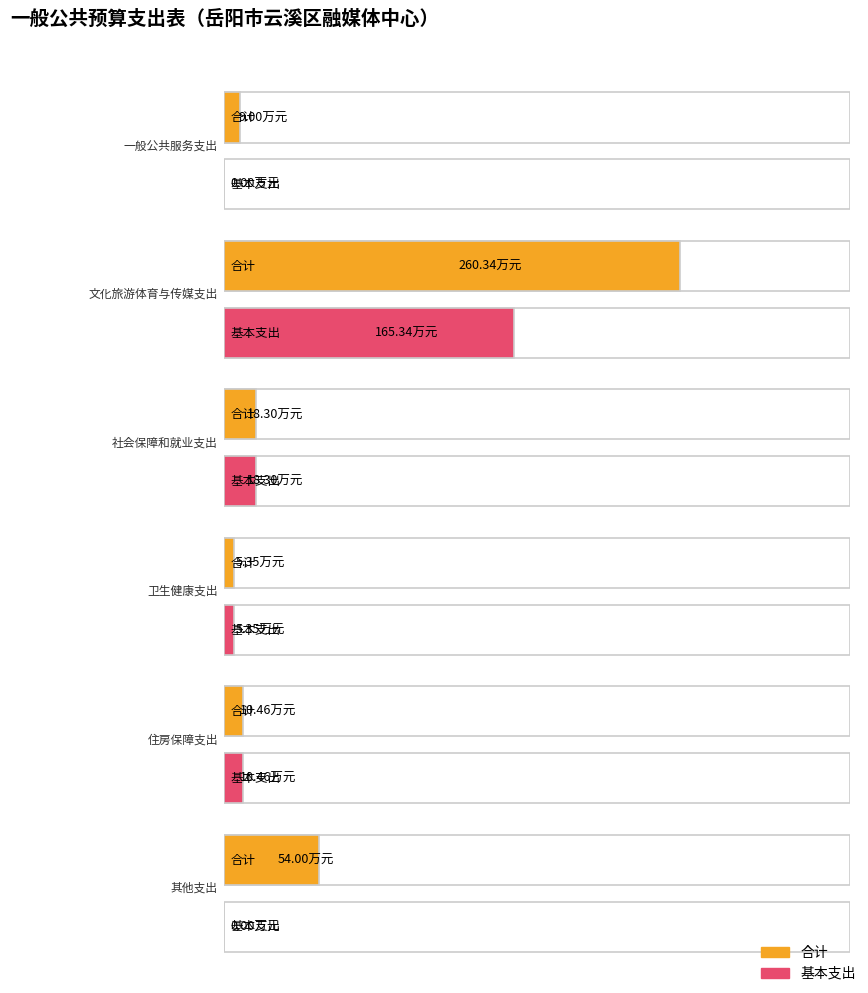

Is the value of 基本支出 at 住房保障支出 greater than the value of 合计 at 住房保障支出?

No